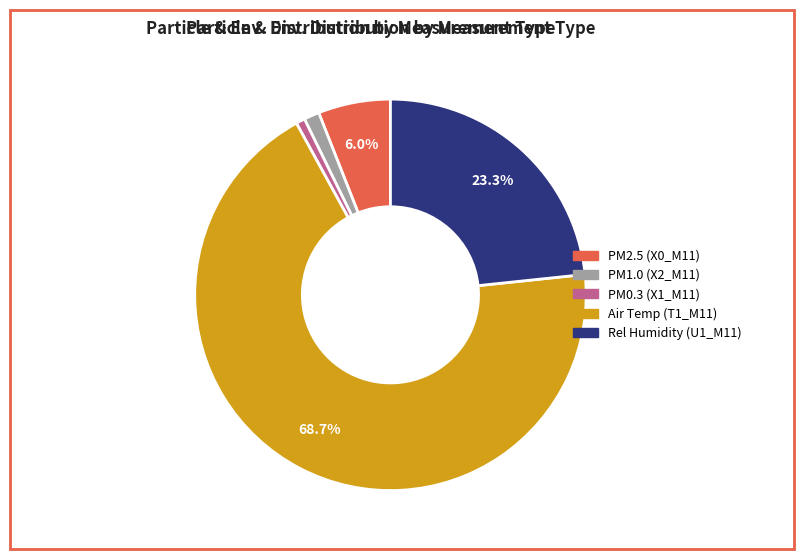

How many segments does this pie chart have?

5